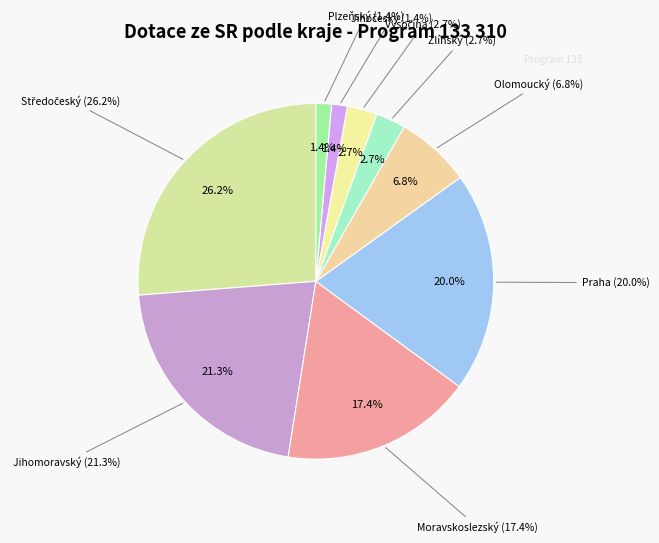

Is Jihomoravský the majority of the pie?

No